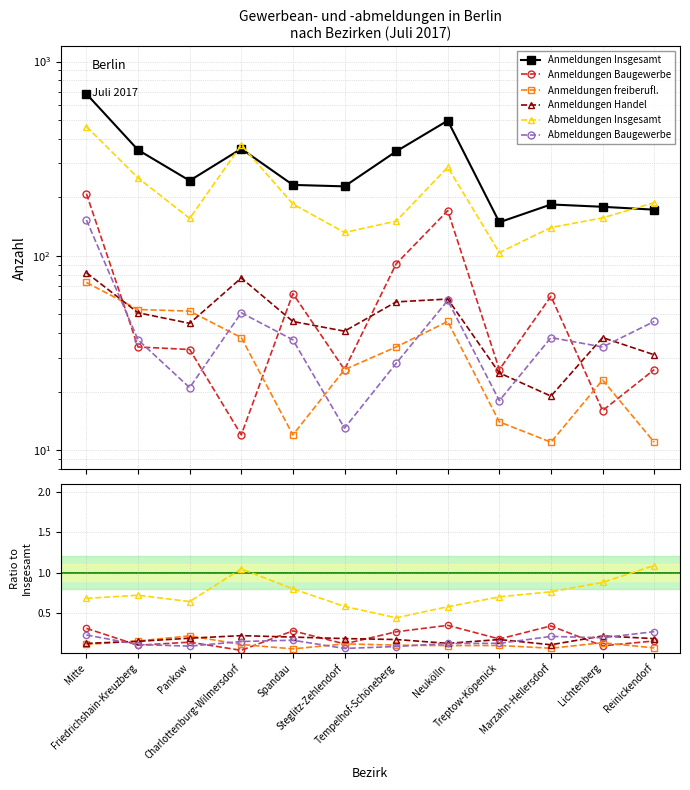

At which label does Abmeldungen Baugewerbe reach its minimum?

Steglitz-Zehlendorf